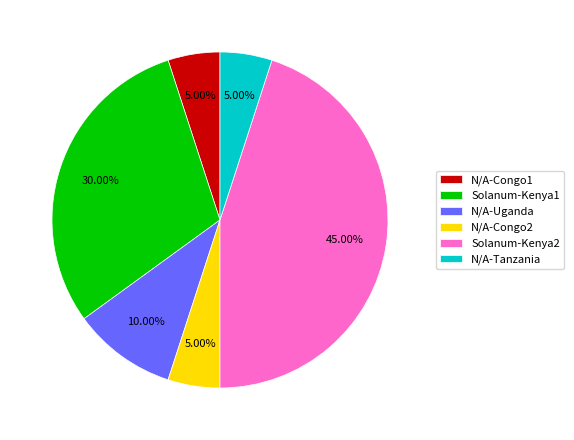

Is N/A-Congo1 the majority of the pie?

No